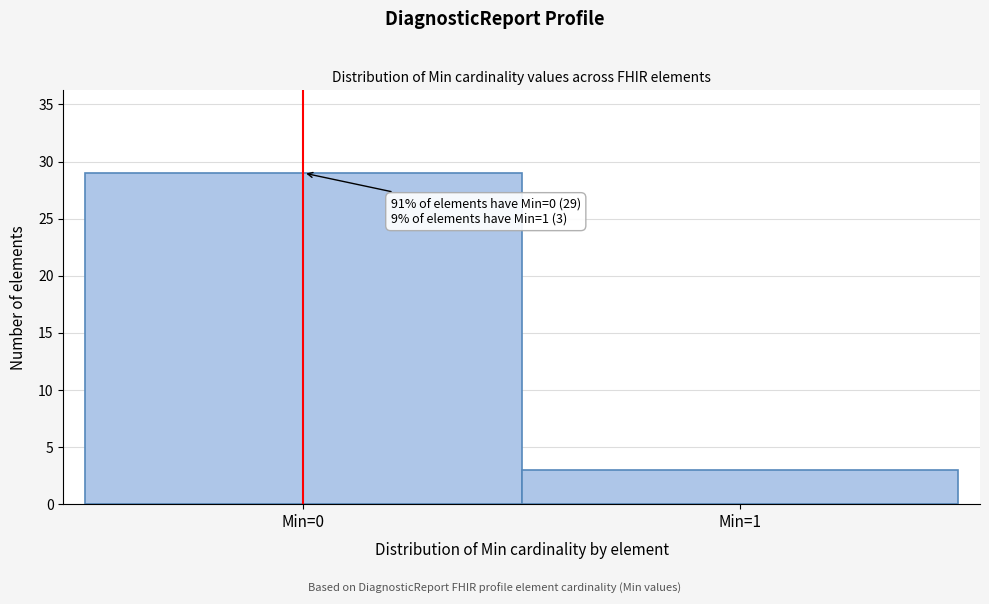

Reading left to right, transcribe all the data shown in this chart.

Min=0=29	Min=1=3